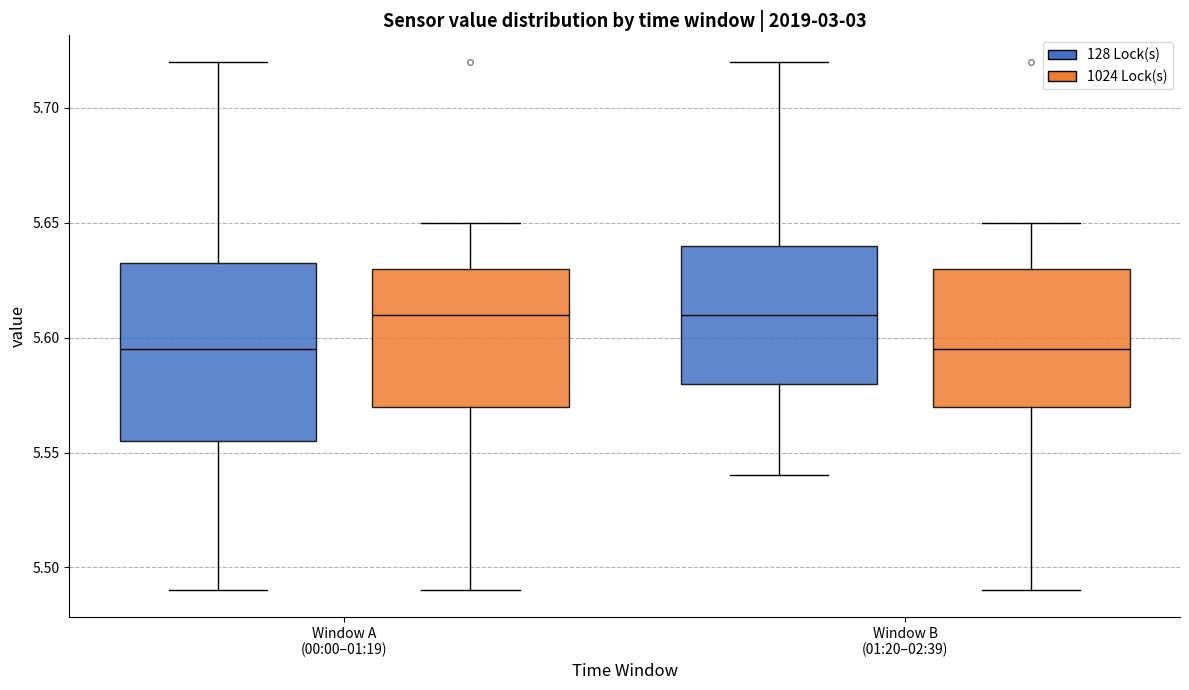

Reading left to right, transcribe this box plot: for each box, give where its median line is, the range the box spans, and where its two whiskers end, as read against the y-axis. The values are not printed on the chart, so give them approximately, as read against the axis.

Window A (00:00–01:19) (128 Lock(s)): median 5.595, box 5.555 to 5.635, whiskers 5.490 to 5.720
Window A (00:00–01:19) (1024 Lock(s)): median 5.610, box 5.570 to 5.630, whiskers 5.490 to 5.650
Window B (01:20–02:39) (128 Lock(s)): median 5.610, box 5.580 to 5.640, whiskers 5.540 to 5.720
Window B (01:20–02:39) (1024 Lock(s)): median 5.595, box 5.570 to 5.630, whiskers 5.490 to 5.650